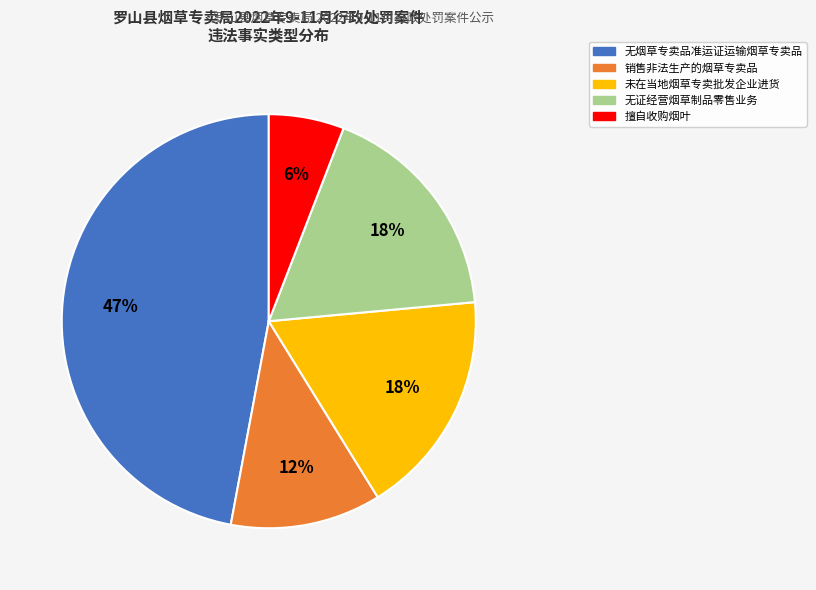

Combined, do 无烟草专卖品准运证运输烟草专卖品 and 擅自收购烟叶 account for over 50%?

Yes